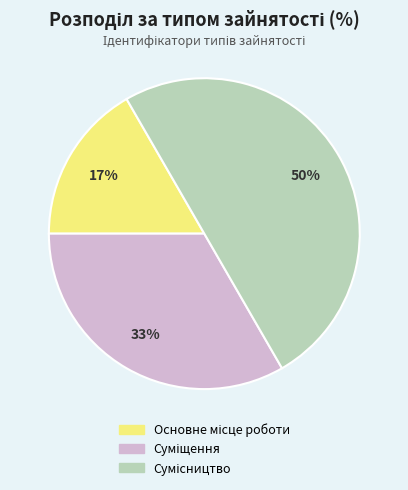

To the nearest percent, what is the average slice percentage?

33%